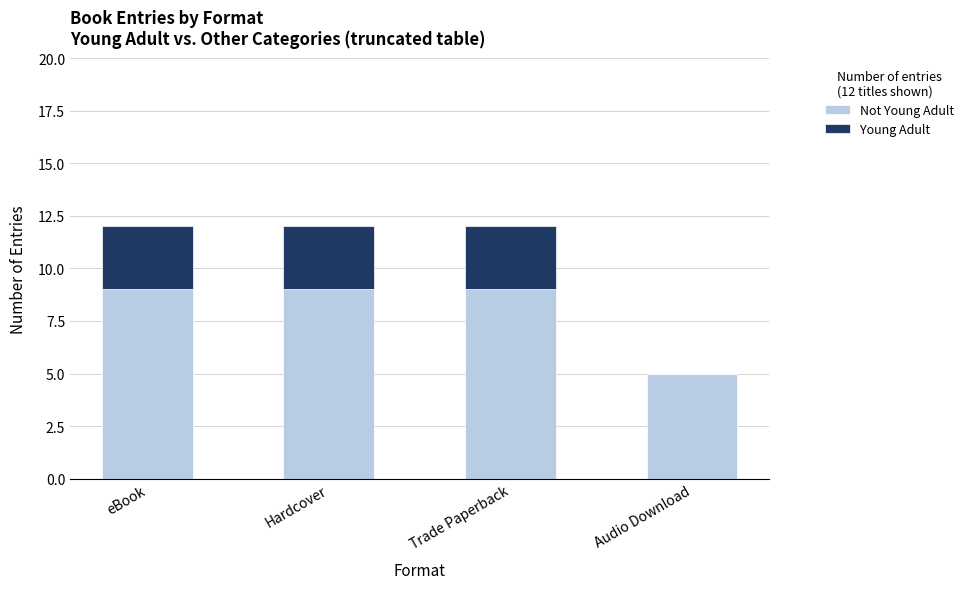

Count the number of data series in this chart.

2